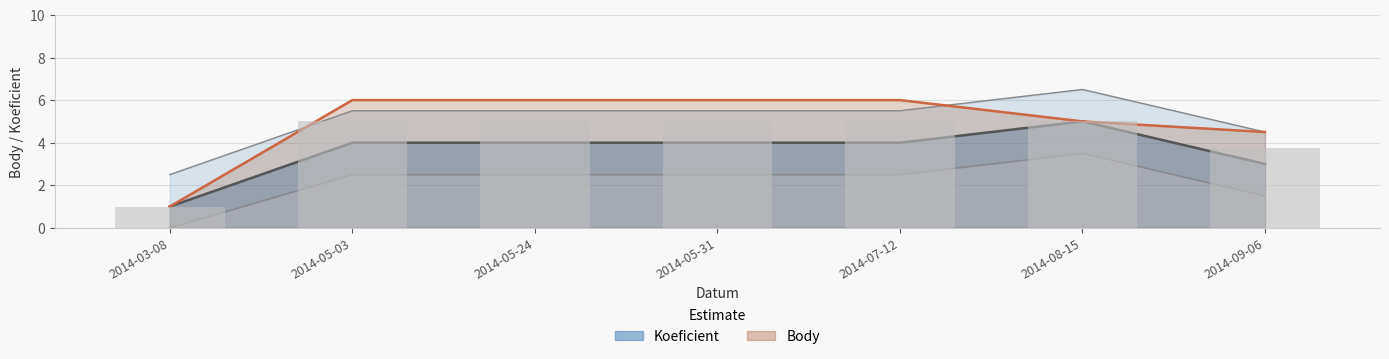

Where is Koeficient nearest to the value 4?

2014-09-06